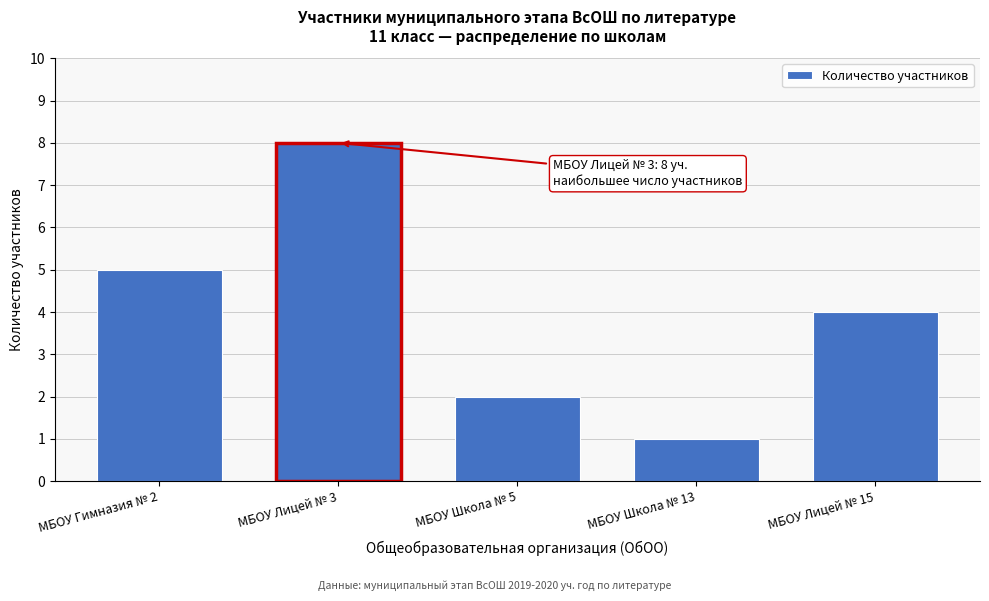

Reading left to right, transcribe all the data shown in this chart.

5	8	2	1	4